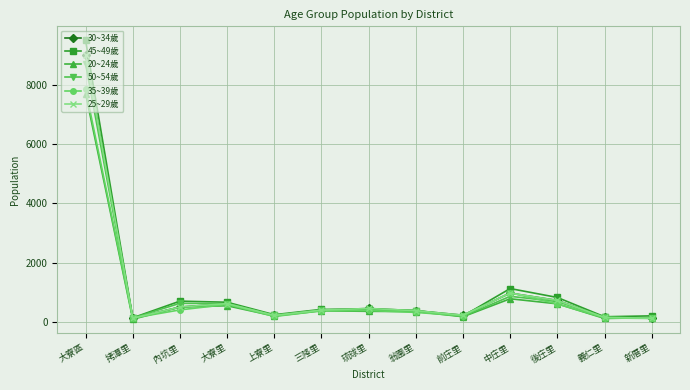

What is the label of the 10th point from the right?

大寮里